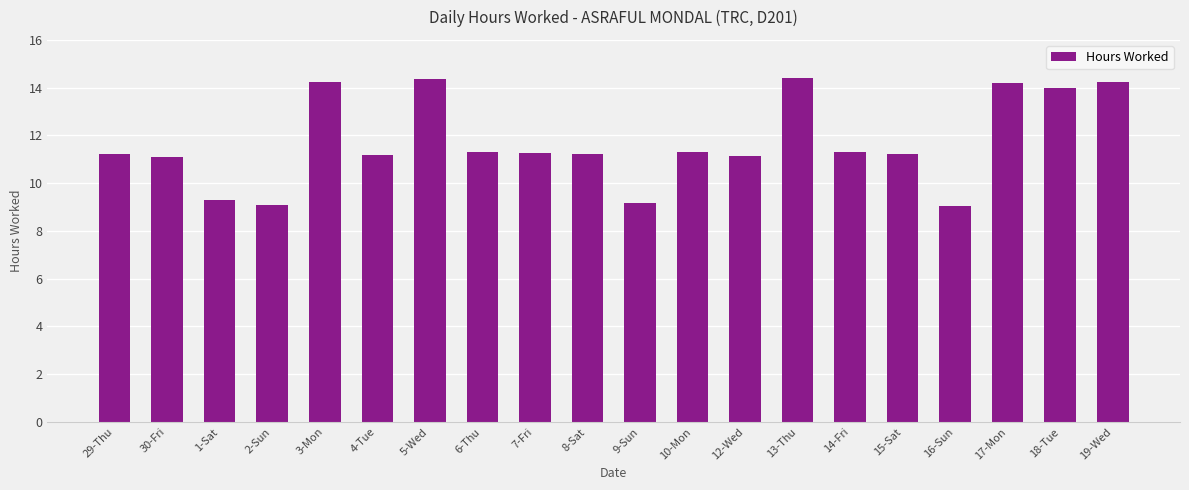

What is the sum of the values at 5-Wed and 1-Sat?

23.7